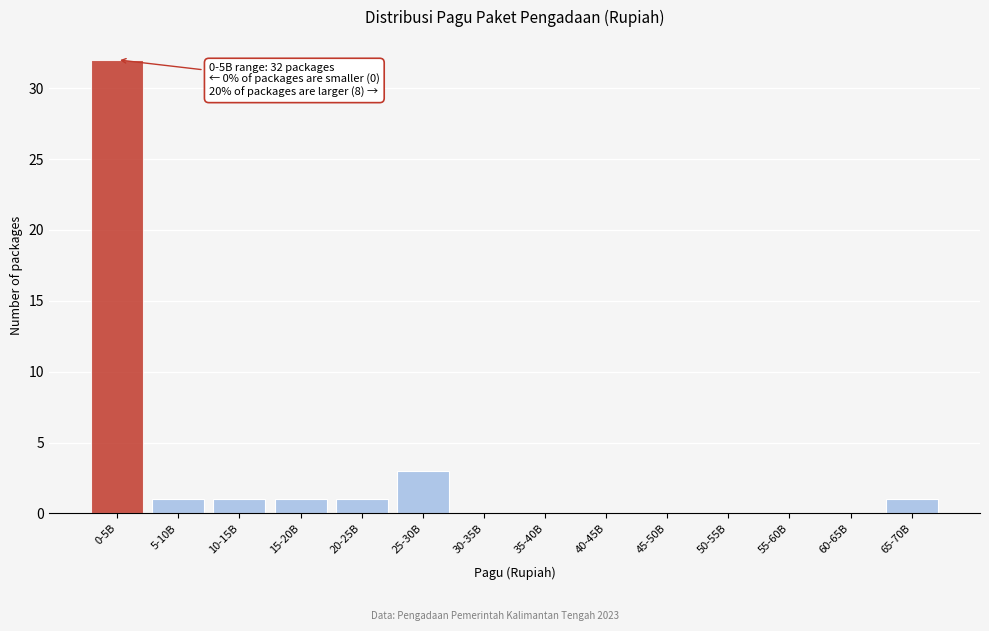

Reading right to left, list all the values displayed in this chart.

65-70B=1	60-65B=0	55-60B=0	50-55B=0	45-50B=0	40-45B=0	35-40B=0	30-35B=0	25-30B=3	20-25B=1	15-20B=1	10-15B=1	5-10B=1	0-5B=32